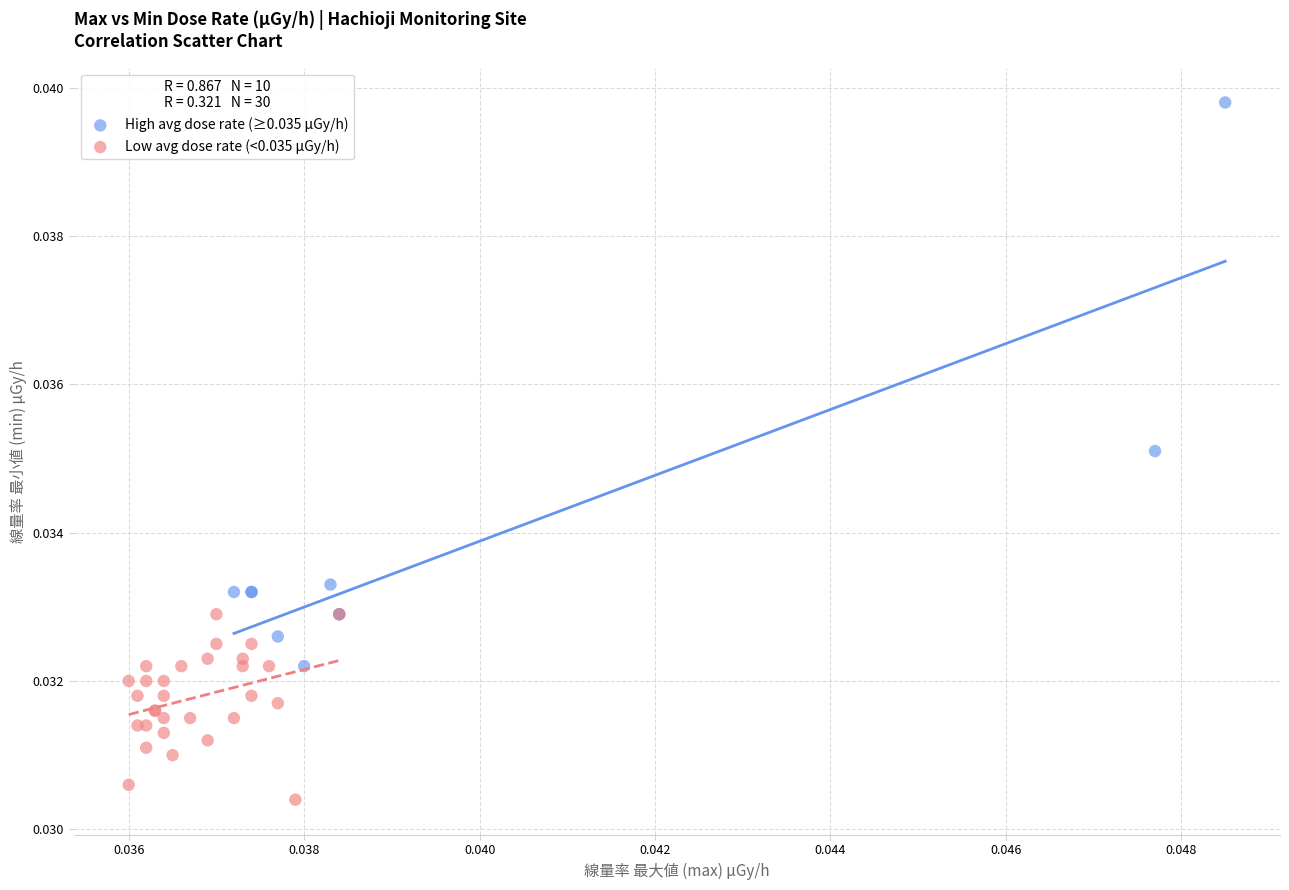

Which series reaches the minimum Y coordinate?

Low avg dose rate (<0.035 μGy/h)